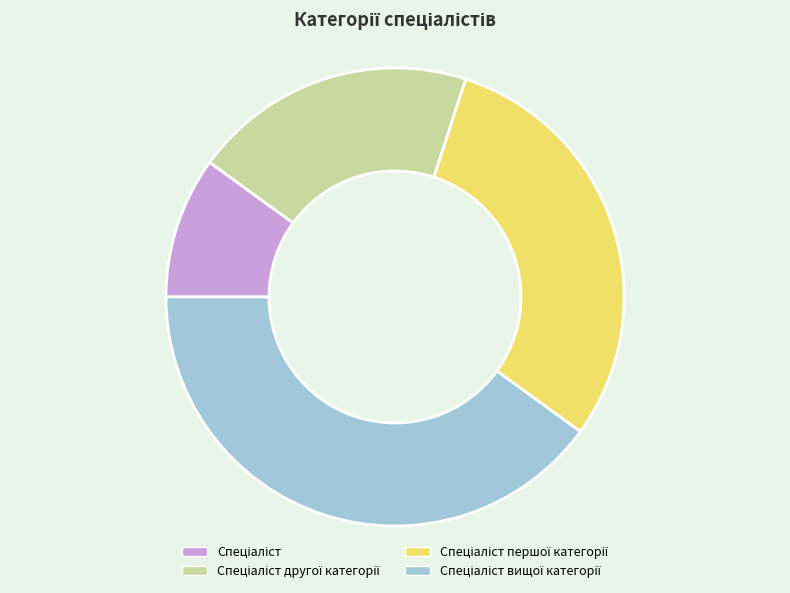

Count the number of slices in the pie.

4